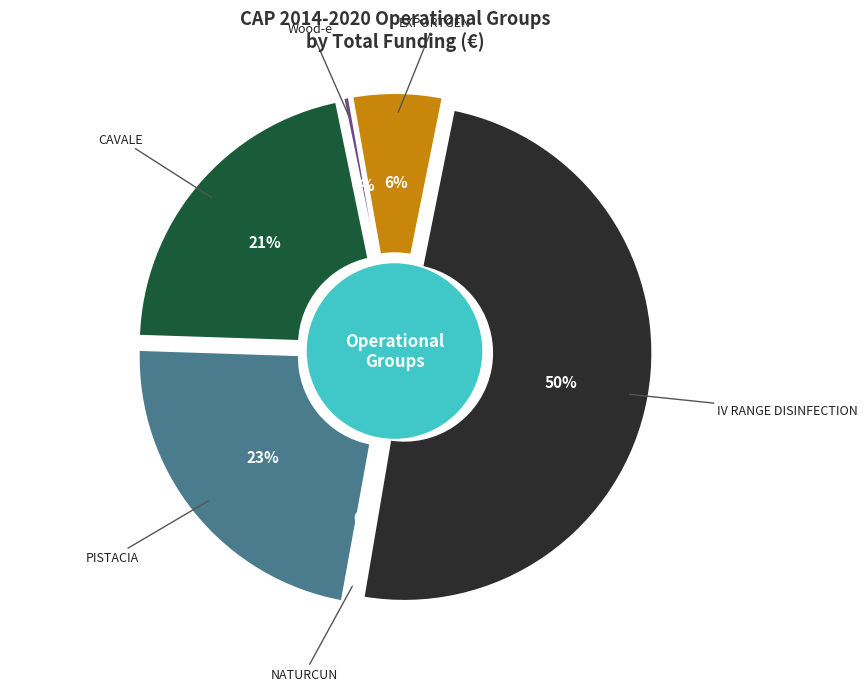

True or false: IV RANGE DISINFECTION accounts for 50% of the total.

True